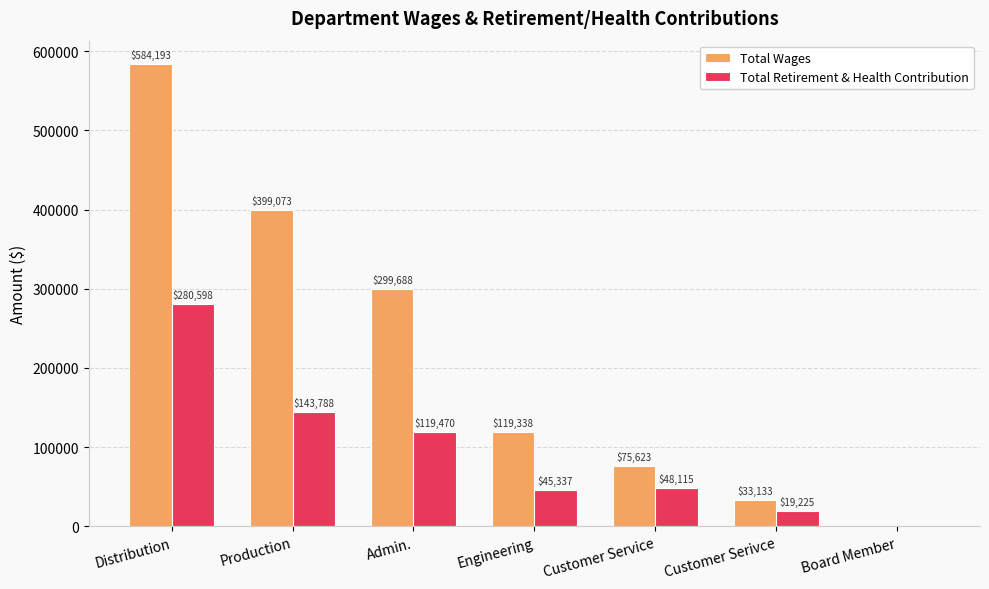

Is it true that Total Wages equals 399073 at Production?

True